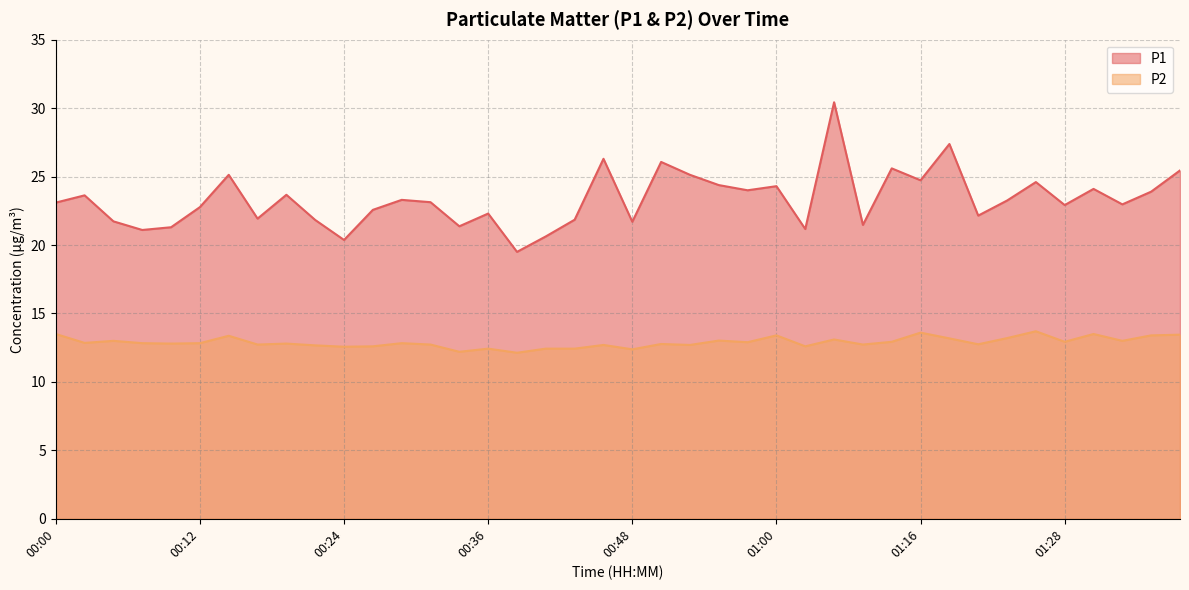

List the labels in order of P1 value, smallest first.

00:38, 00:24, 00:41, 00:07, 01:03, 00:09, 00:34, 01:08, 00:48, 00:04, 00:21, 00:43, 00:17, 01:21, 00:36, 00:26, 00:12, 01:28, 01:33, 00:00, 00:31, 01:23, 00:29, 00:02, 00:19, 01:35, 00:58, 01:30, 01:00, 00:55, 01:26, 01:16, 00:14, 00:53, 01:38, 01:10, 00:51, 00:46, 01:18, 01:05